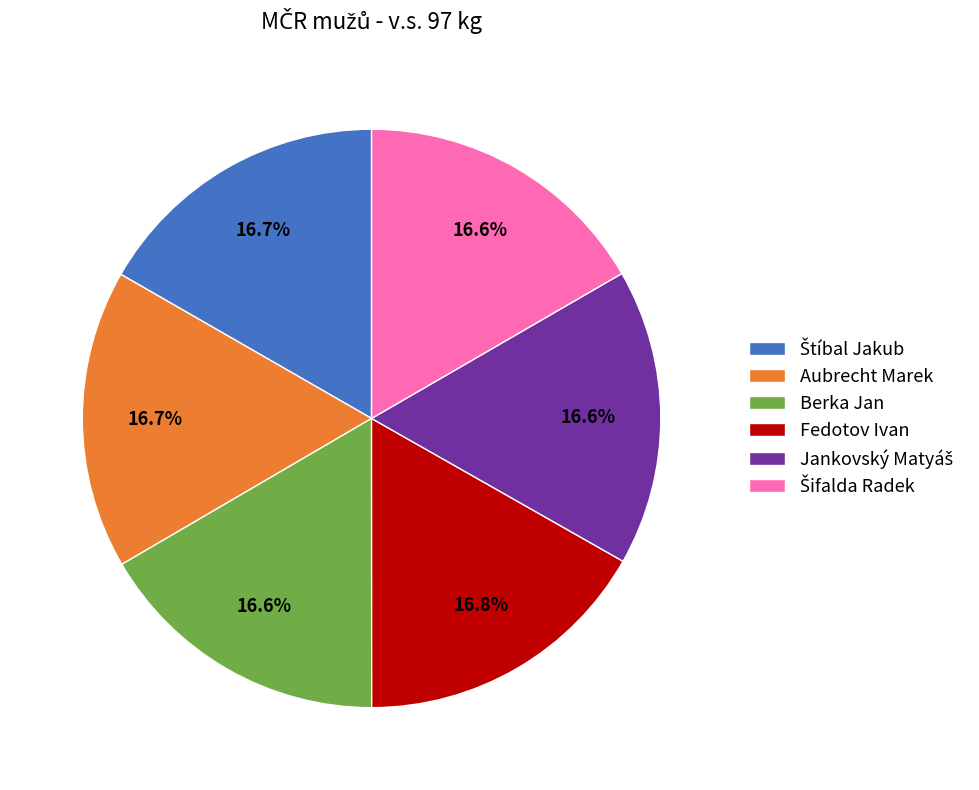

How much of the chart is everything except Aubrecht Marek?

83.3%